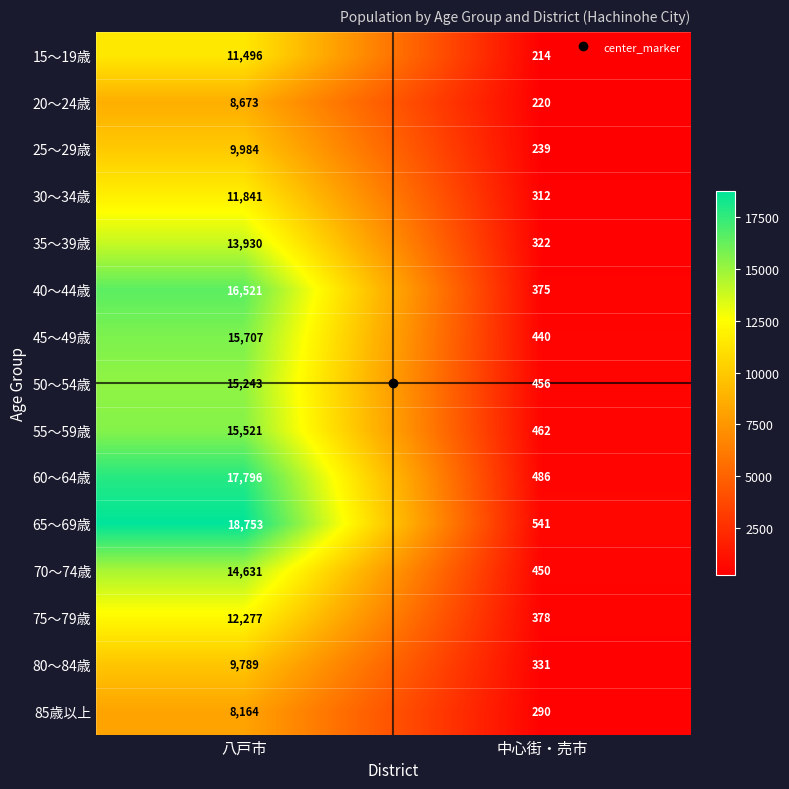

Is it true that 55～59歳 equals 15521 at 八戸市?

True